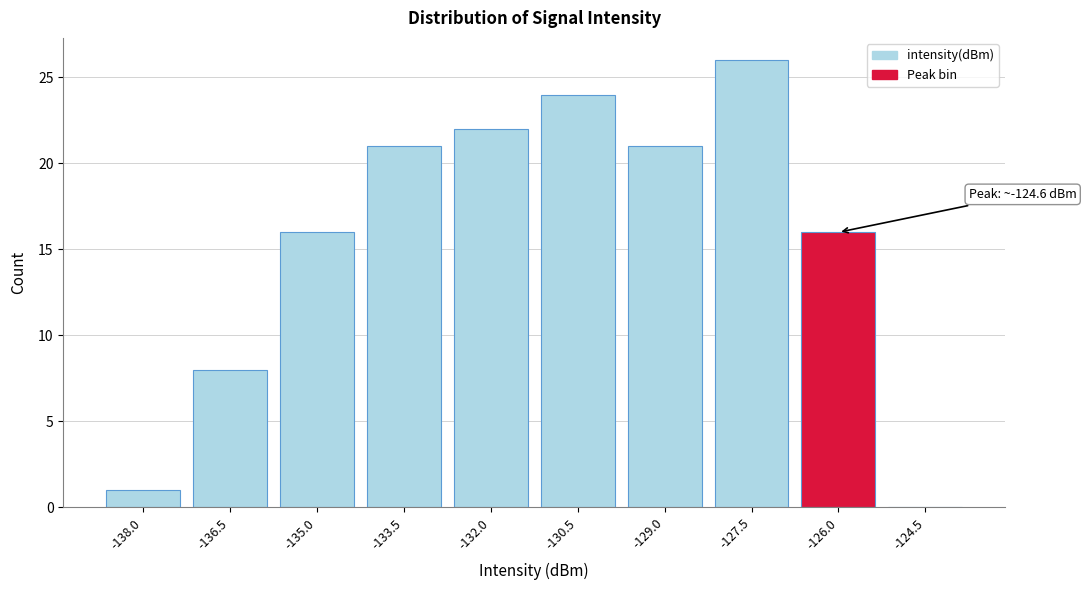

Reading left to right, list all the values displayed in this chart.

-138.0=1	-136.5=8	-135.0=16	-133.5=21	-132.0=22	-130.5=24	-129.0=21	-127.5=26	-126.0=16	-124.5=0